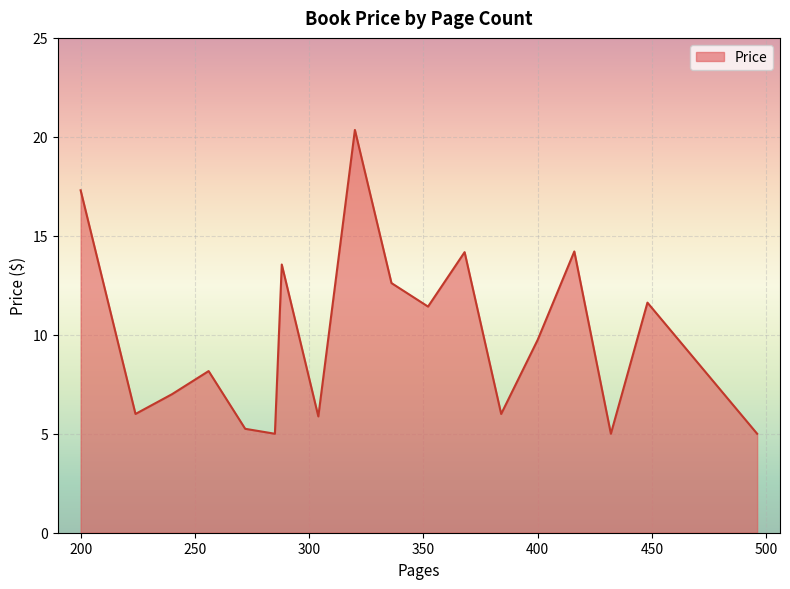

What is the difference between the maximum and minimum values?

15.4